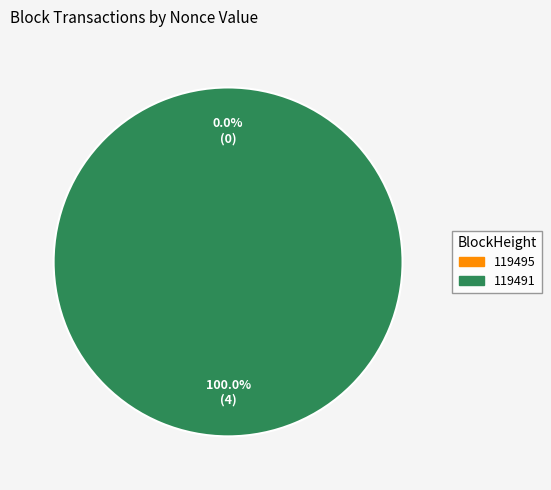

How many segments does this pie chart have?

2